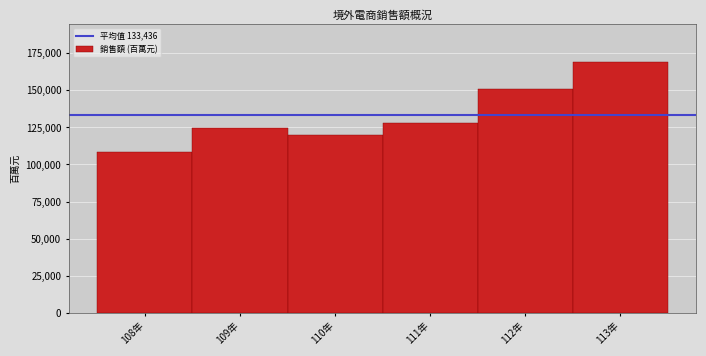

Reading right to left, what are all the values shown in this chart?

113年=169262	112年=150804	111年=128170	110年=119865	109年=124287	108年=108228